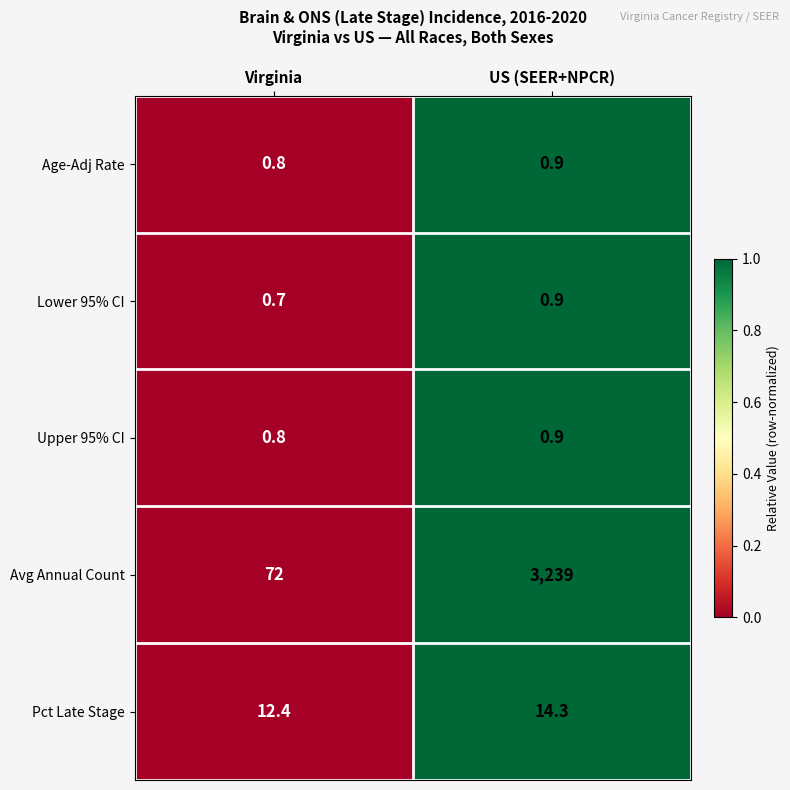

Reading left to right, extract all data points from this chart.

Age-Adj Rate: Virginia=0.8	US (SEER+NPCR)=0.9
Lower 95% CI: Virginia=0.7	US (SEER+NPCR)=0.9
Upper 95% CI: Virginia=0.8	US (SEER+NPCR)=0.9
Avg Annual Count: Virginia=72.0	US (SEER+NPCR)=3239.0
Pct Late Stage: Virginia=12.4	US (SEER+NPCR)=14.3